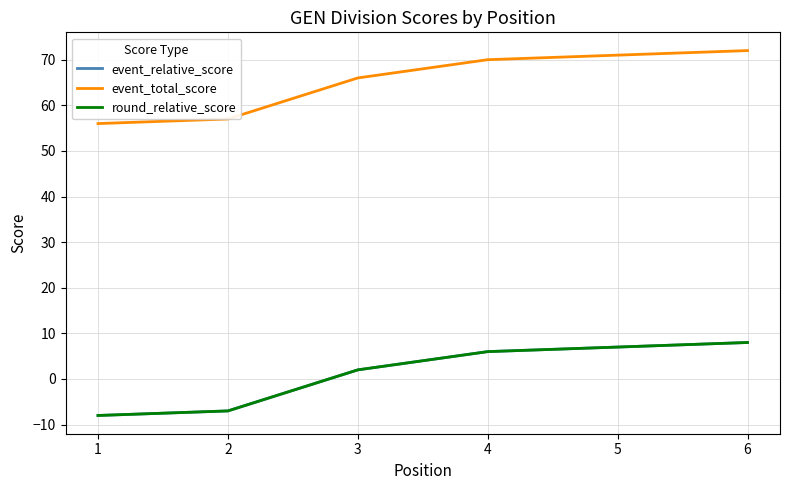

Is this an area chart (filled region under the line)?

No